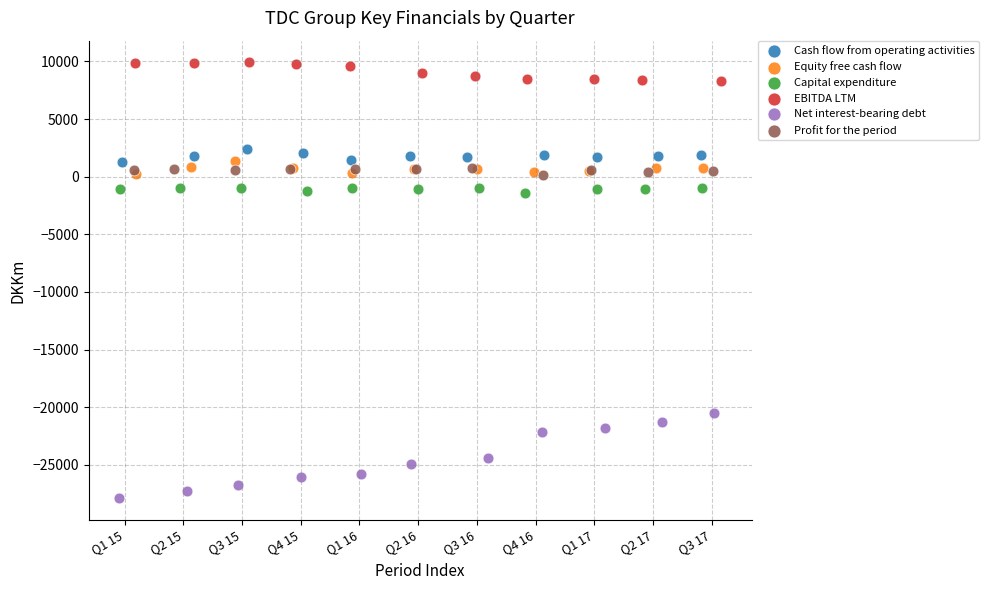

Which series reaches the minimum Y coordinate?

Net interest-bearing debt